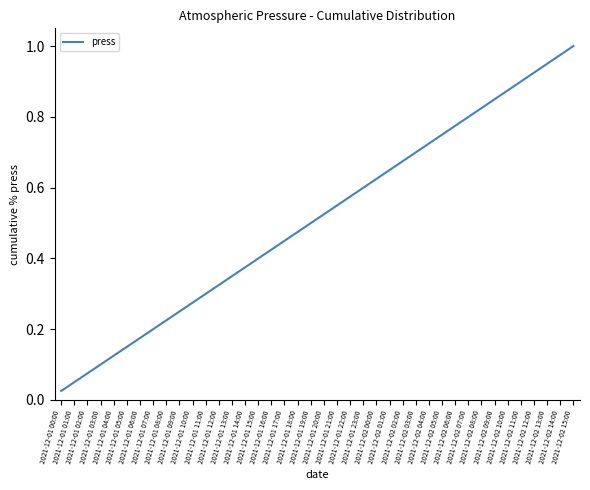

What is the sum of the values at 2021-12-01 04:00 and 2021-12-02 00:00?

0.7